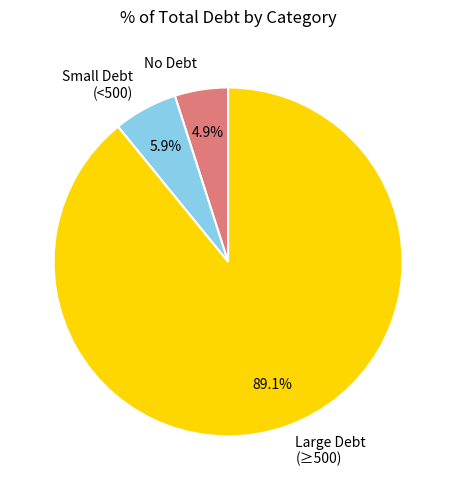

Which has a higher value, Large Debt (≥500) or Small Debt (<500)?

Large Debt (≥500)